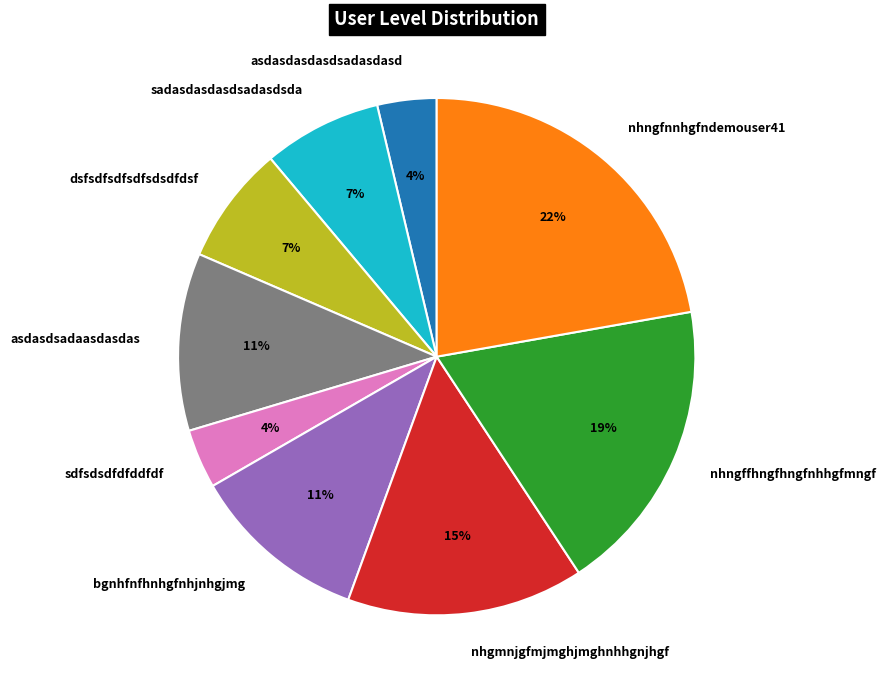

Does sdfsdsdfdfddfdf account for over 50% of the chart?

No